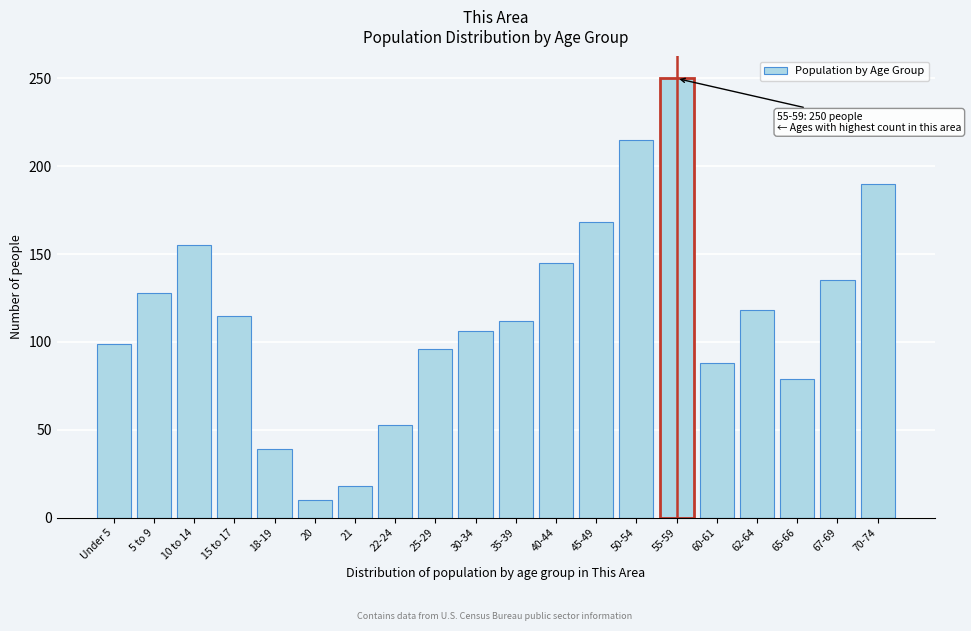

Reading left to right, list all the values displayed in this chart.

99	128	155	115	39	10	18	53	96	106	112	145	168	215	250	88	118	79	135	190